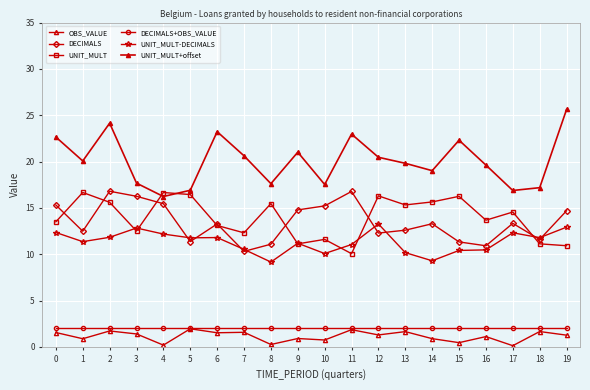

Does the chart have visible grid lines?

Yes